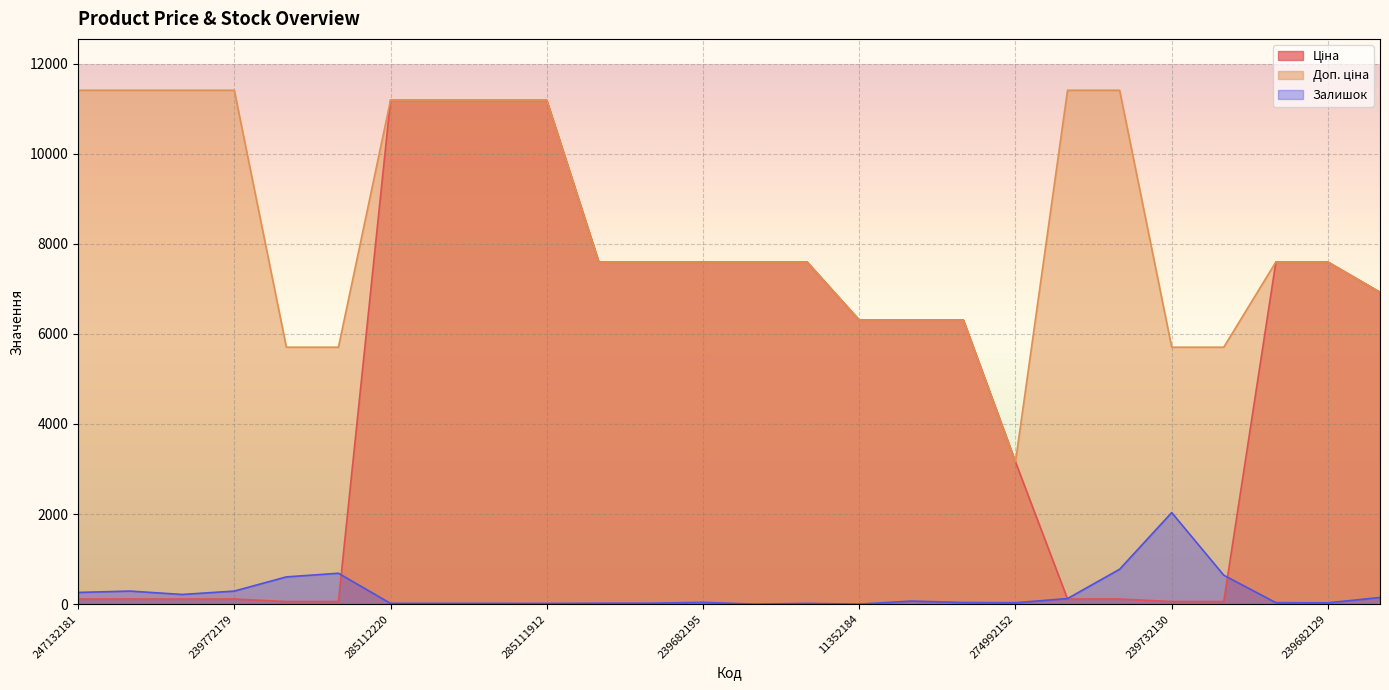

True or false: Доп. ціна and Ціна cross at least once.

False